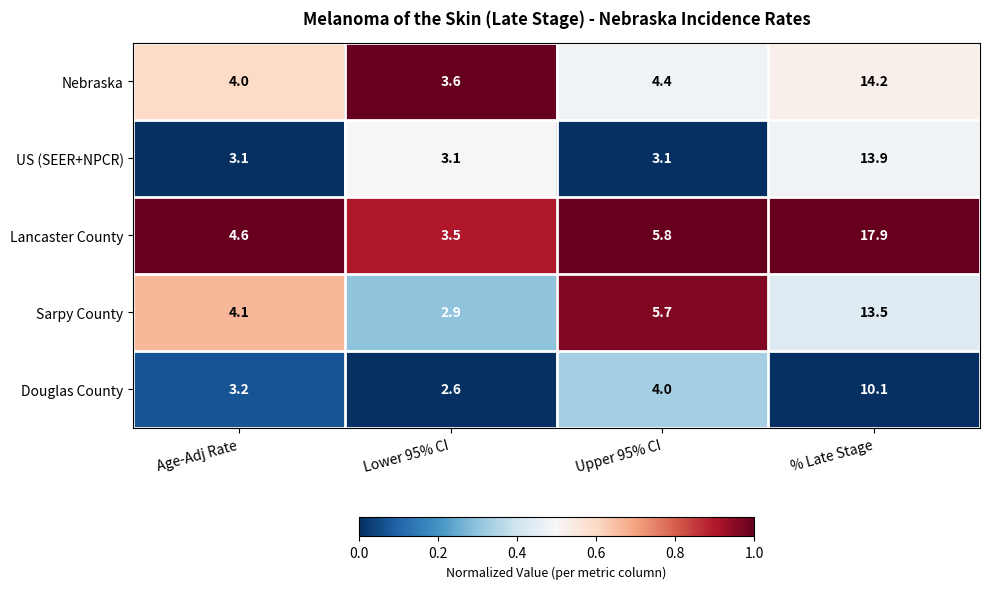

What is the difference between the maximum and minimum values in the Lancaster County series?

14.4